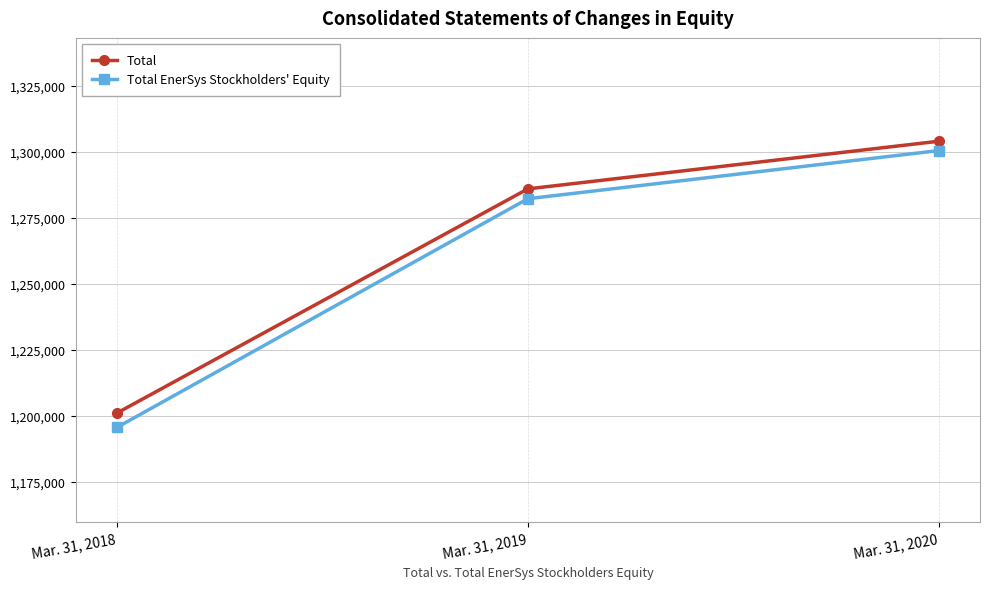

Reading left to right, list all the values displayed in this chart.

Total: 1201111	1286017	1304062
Total EnerSys Stockholders' Equity: 1195675	1282287	1300525